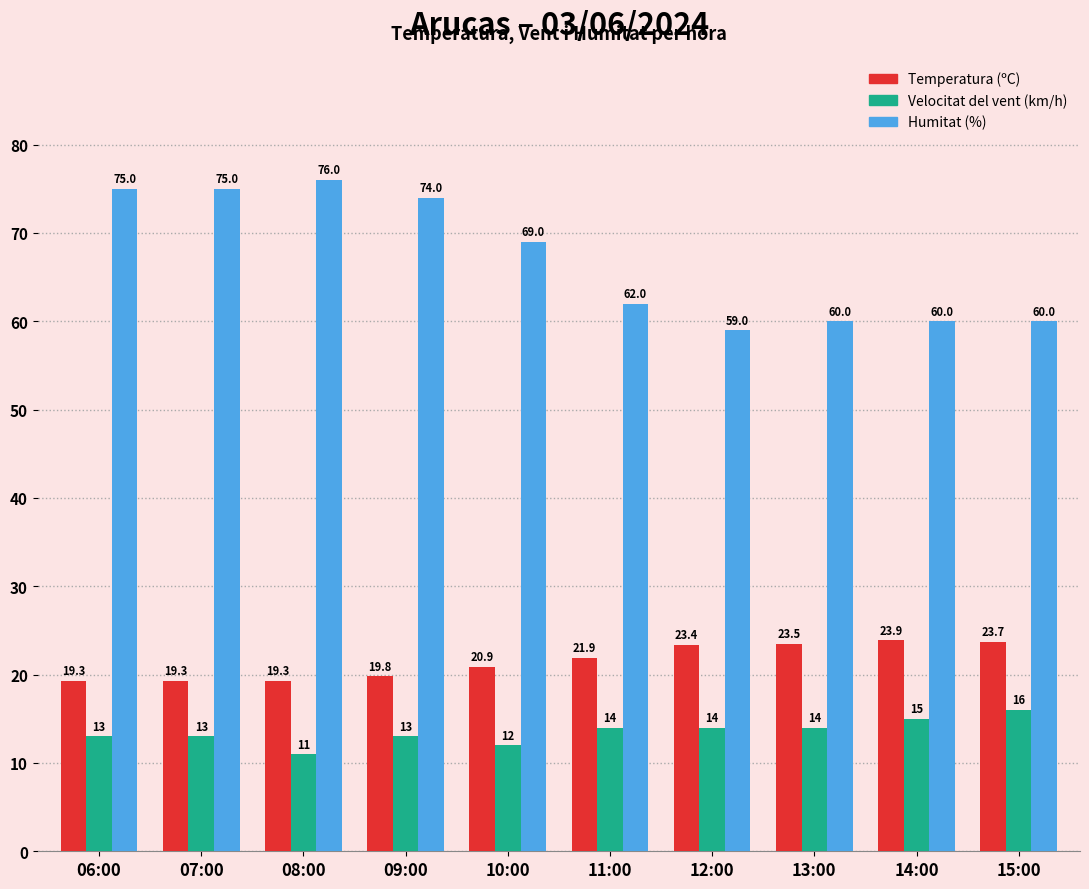

What is the total value across all series at 07:00?

107.3